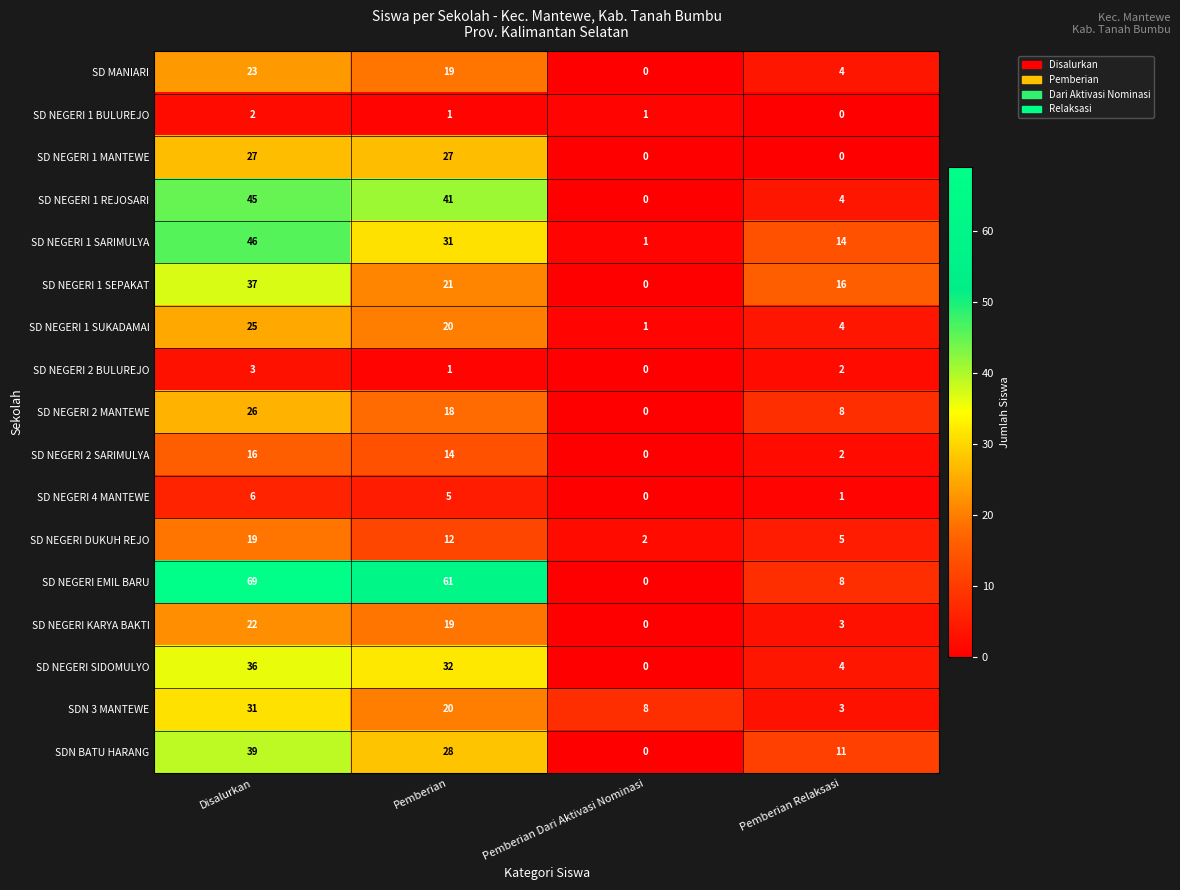

True or false: SD NEGERI SIDOMULYO has a value of 36 at Disalurkan.

True